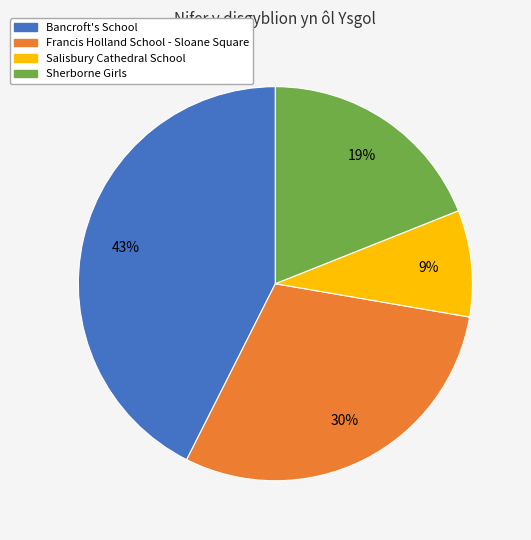

Is it true that Salisbury Cathedral School is 1% of the pie?

False